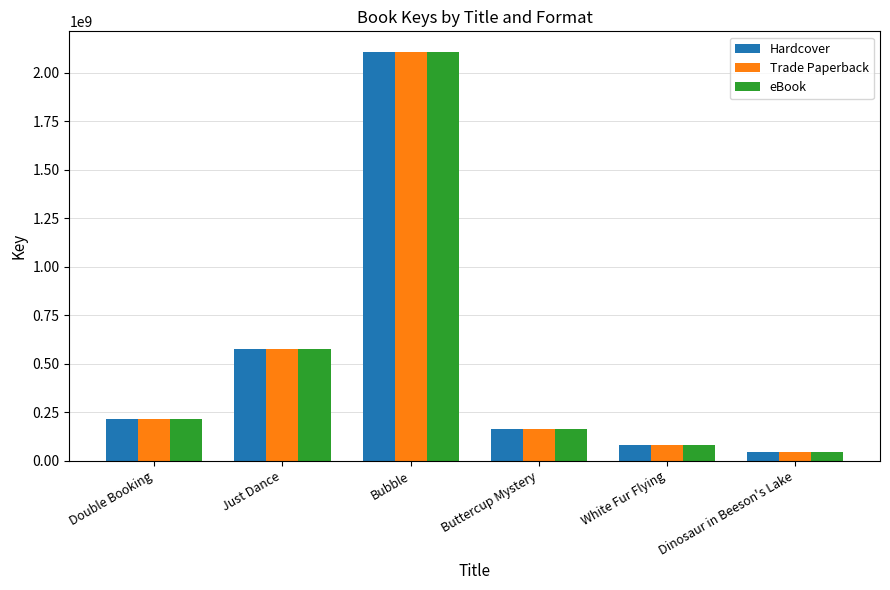

What is the label of the 3rd bar from the left?

Bubble